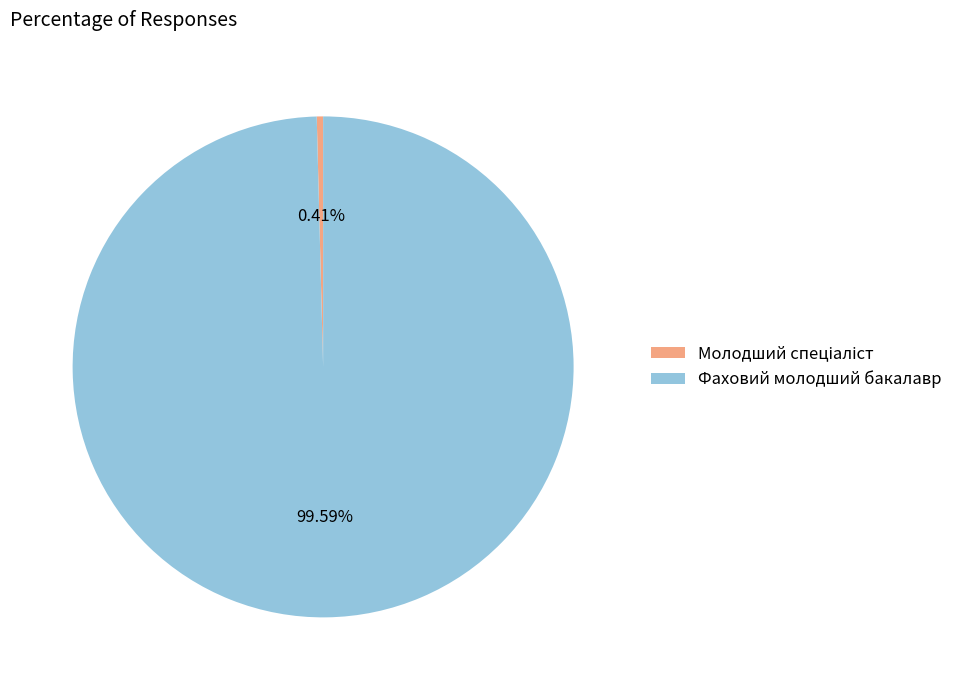

Which category has the biggest portion of the pie?

Фаховий молодший бакалавр